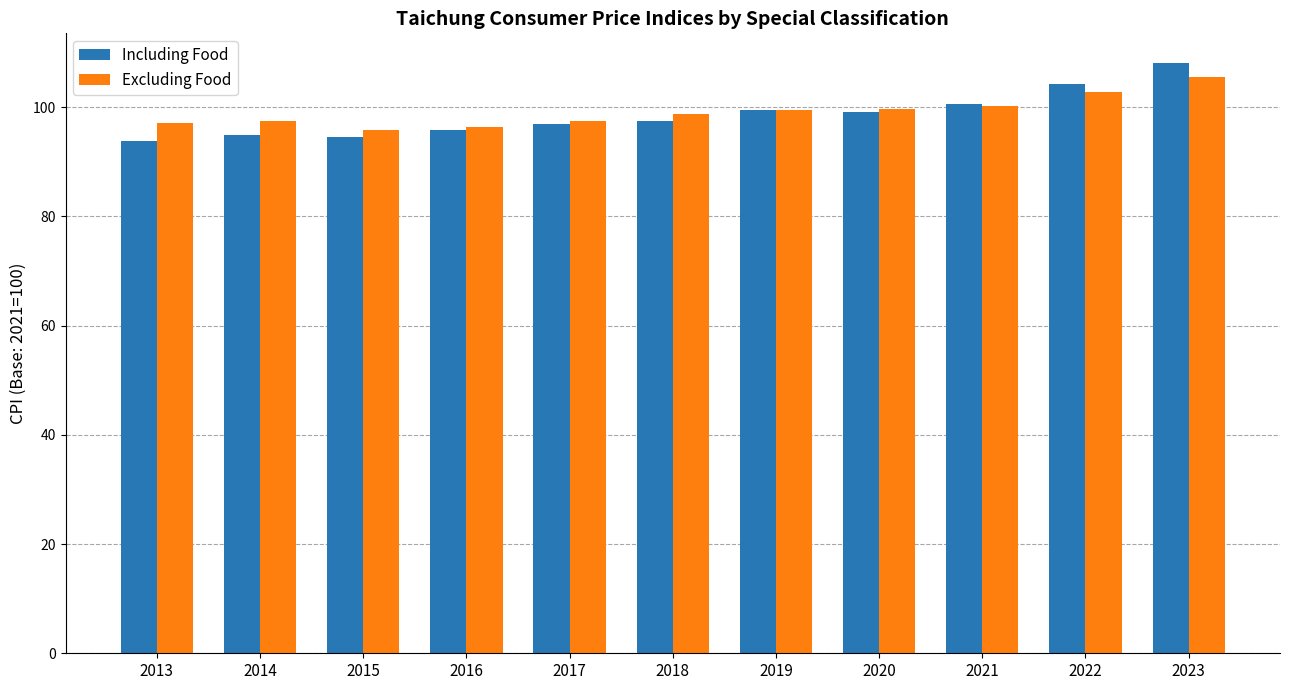

Is it true that Including Food equals 33.7 at 2013?

False